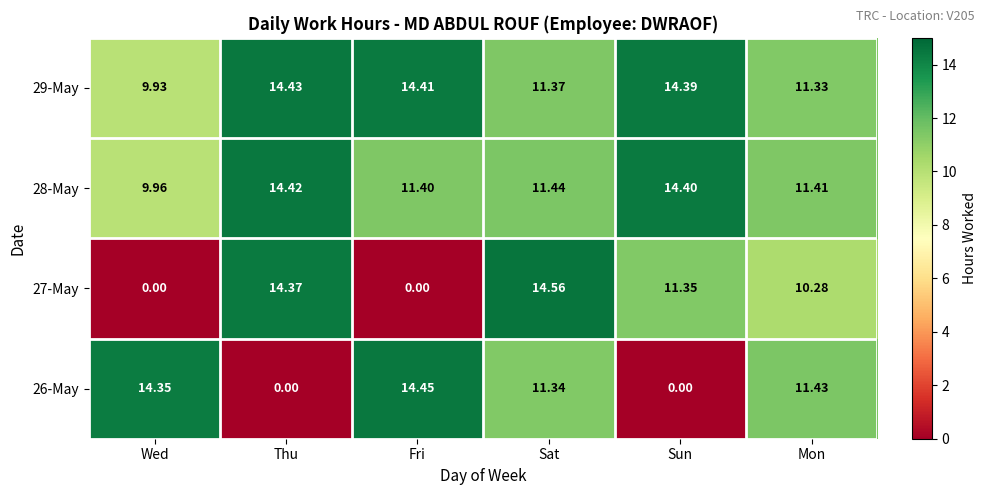

At which category is the sum across all series the highest?

Sat